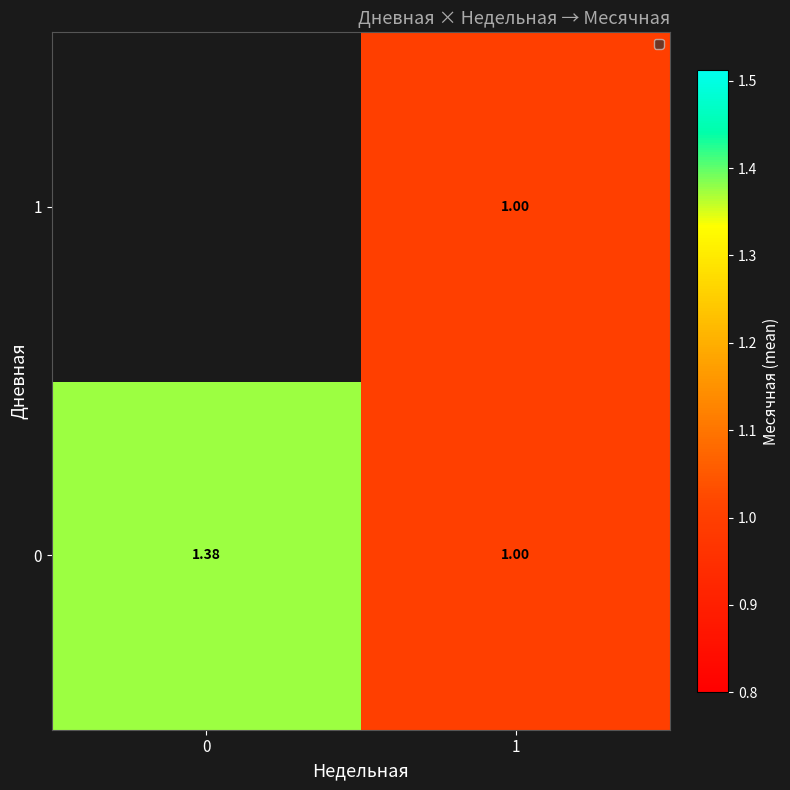

How many data points does each series have?

2